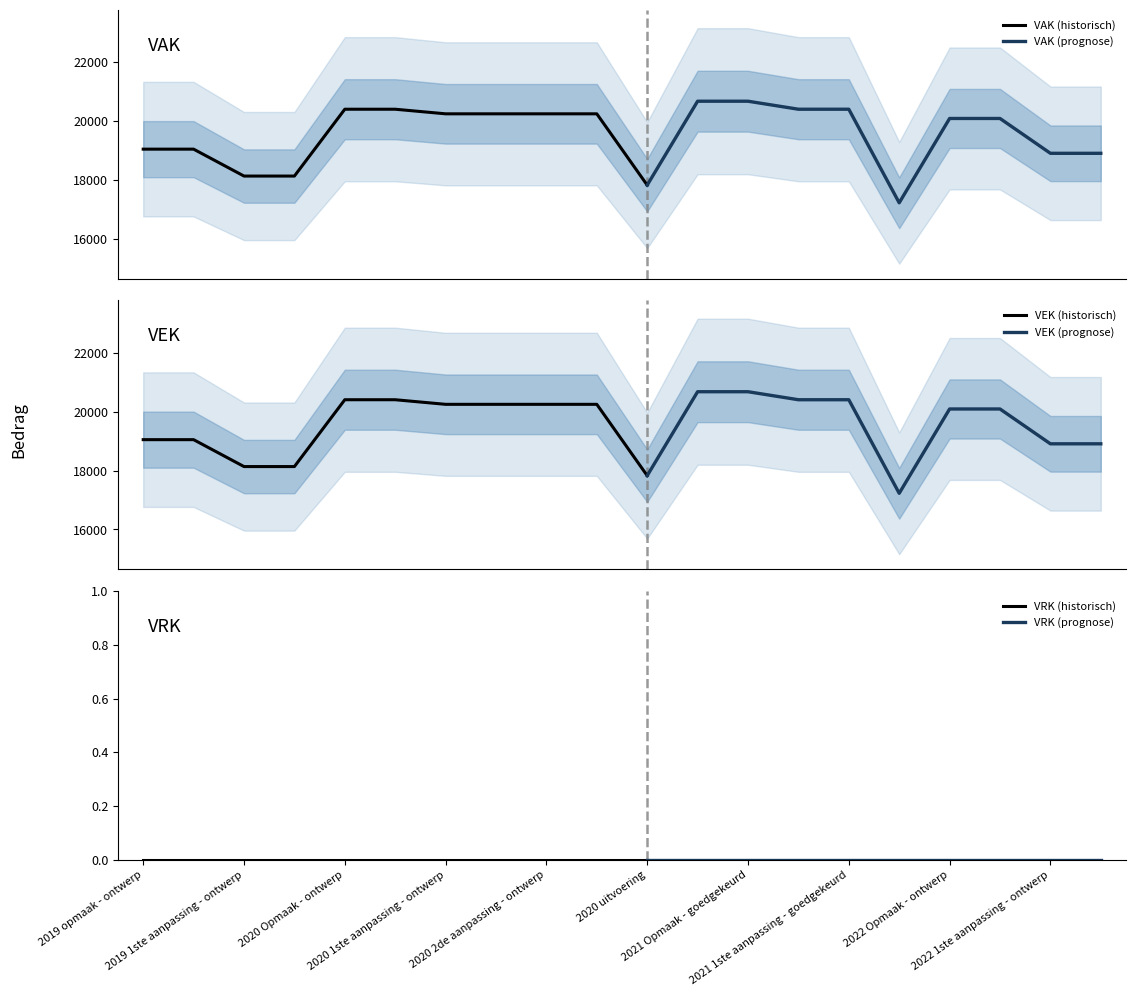

Read the VEK value at 2021 1ste aanpassing - goedgekeurd, to the nearest 100.

20400